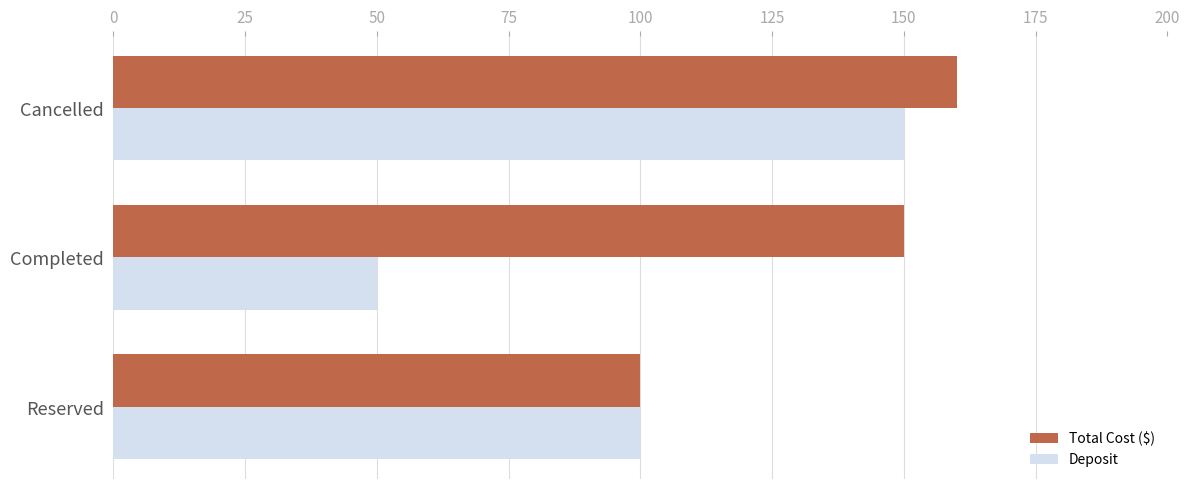

Is it true that Deposit equals 32 at Cancelled?

False